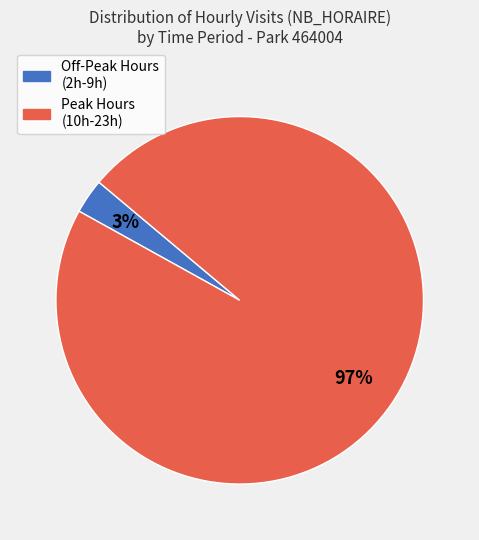

Does any single category account for the majority?

Yes